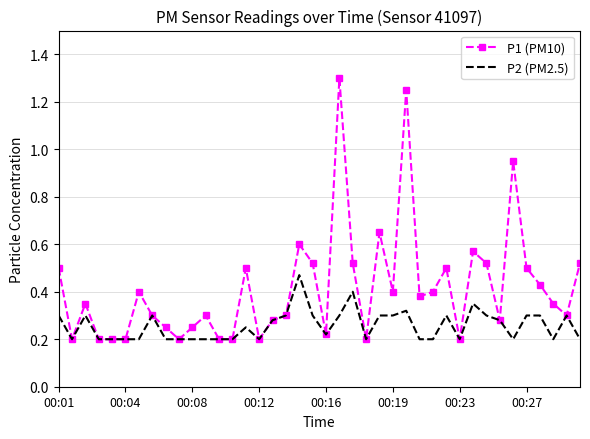

Which series has the widest spread of values?

P1 (PM10)